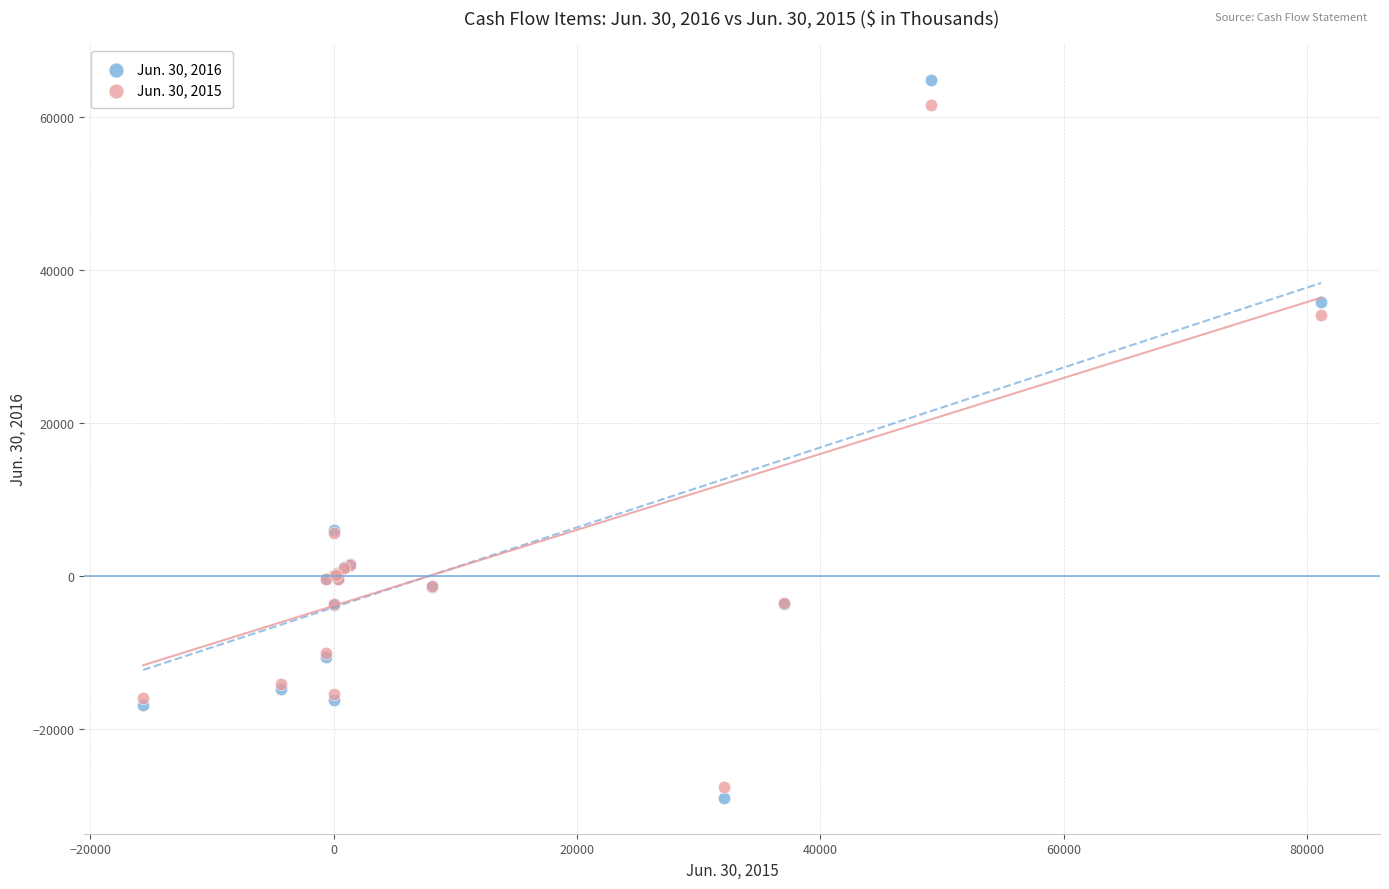

What are all the series names shown in the legend?

Jun. 30, 2016, Jun. 30, 2015